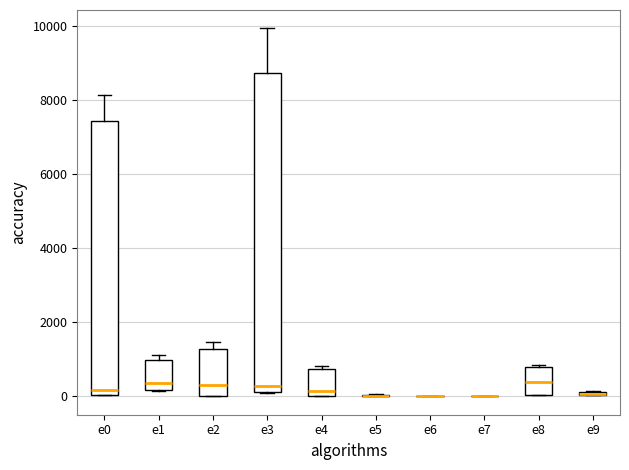

Which box is the tallest, from its lower edge to its upper edge?

e3